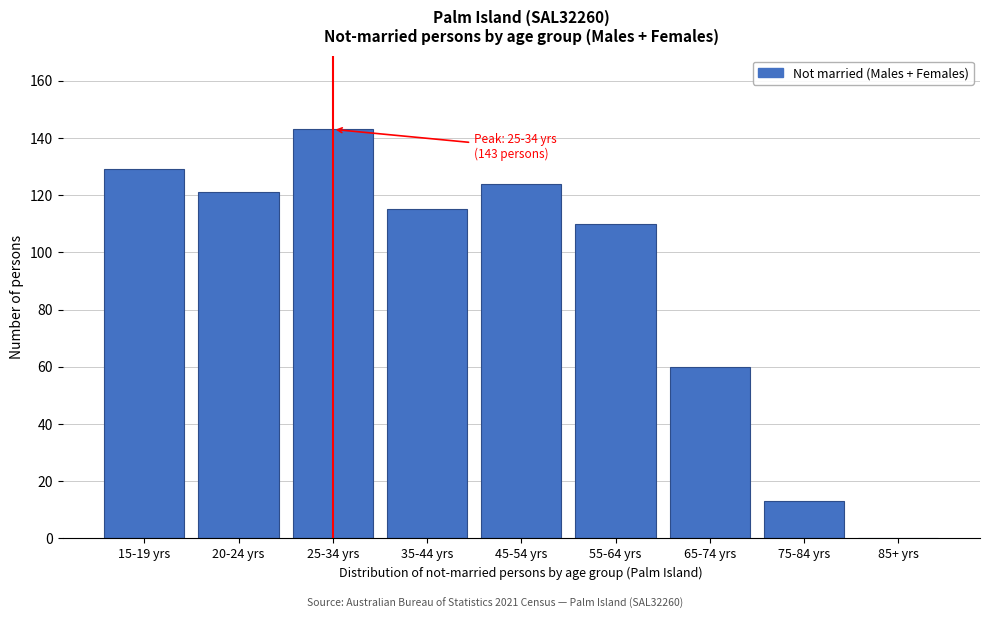

Reading right to left, list all the values displayed in this chart.

85+ yrs=0	75-84 yrs=13	65-74 yrs=60	55-64 yrs=110	45-54 yrs=124	35-44 yrs=115	25-34 yrs=143	20-24 yrs=121	15-19 yrs=129